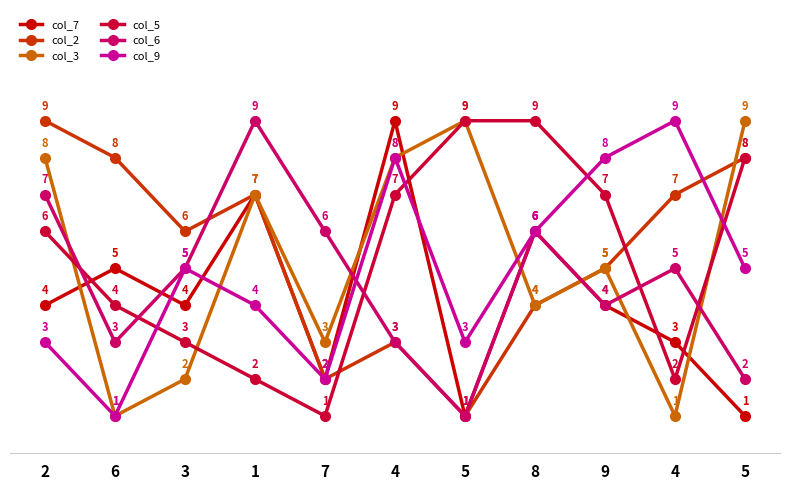

How many data points in col_3 are less than 5?

5